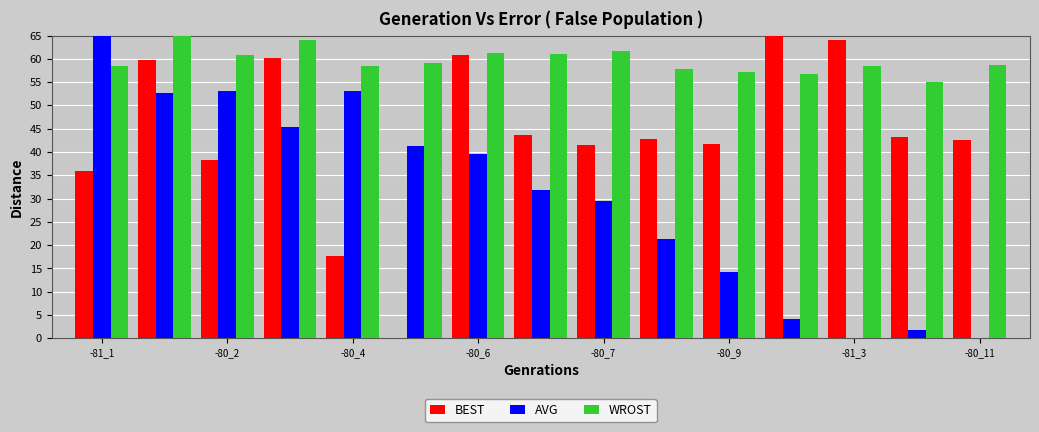

What is the greatest value displayed?

65.0